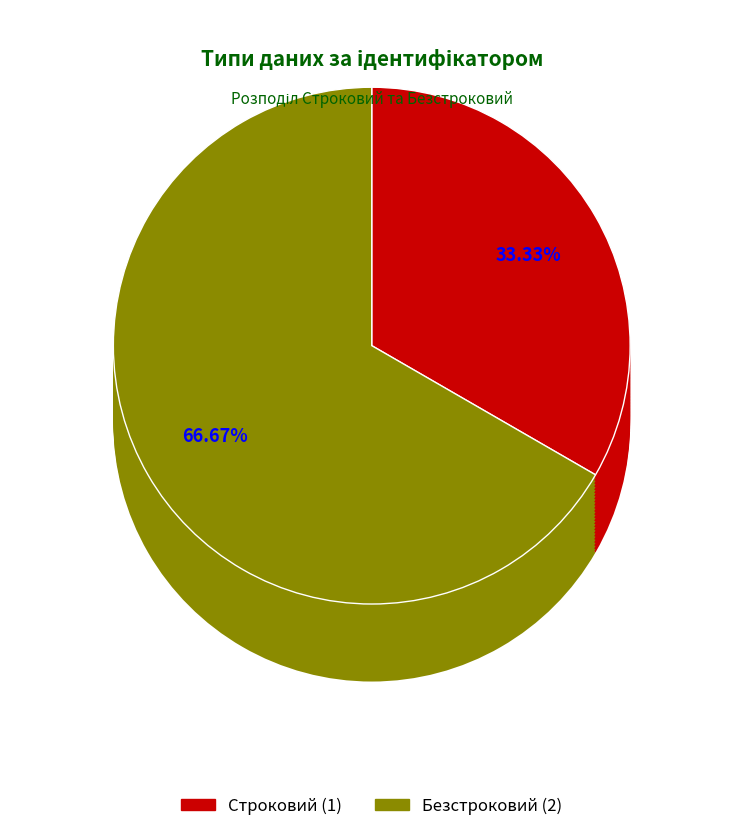

The Безстроковий slice represents 55% of the pie. True or false?

False